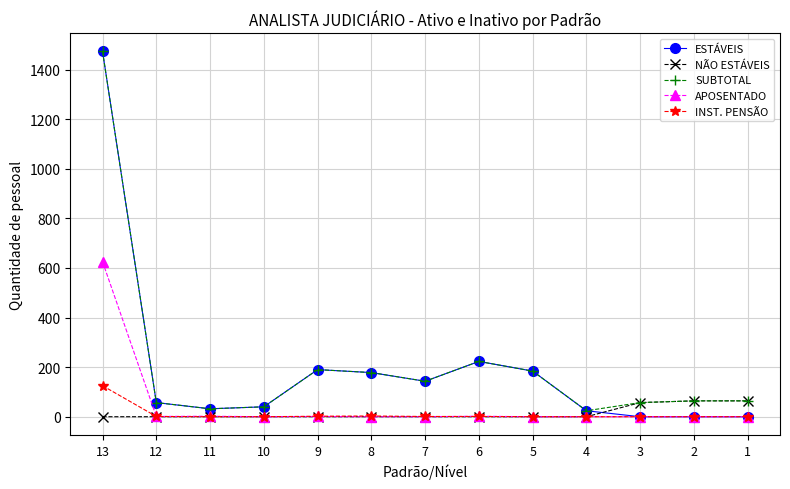

True or false: INST. PENSÃO and SUBTOTAL intersect in this chart.

False